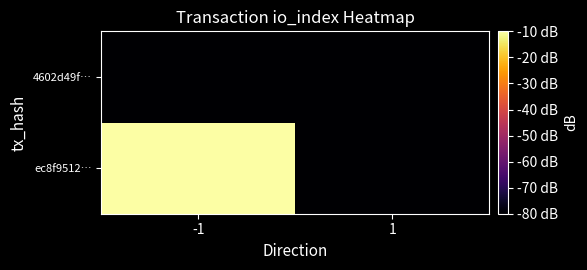

Count the number of data series in this chart.

2